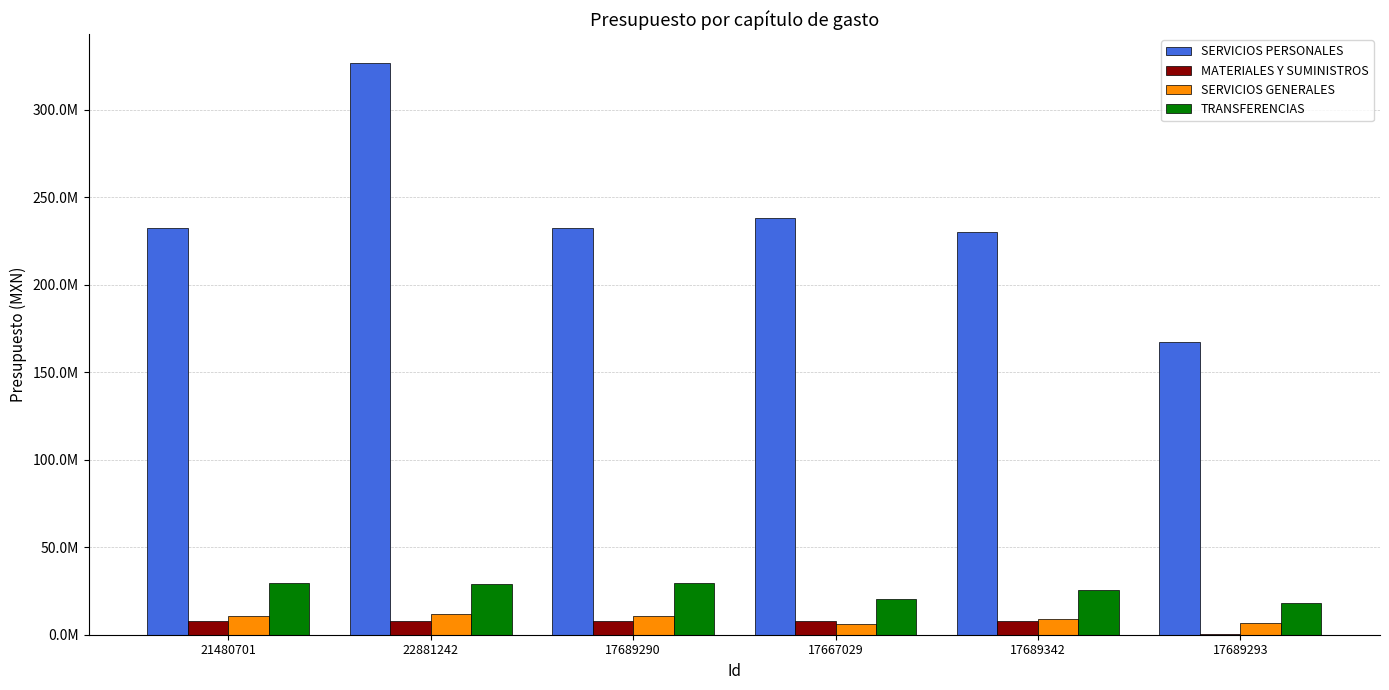

What is the value of the MATERIALES Y SUMINISTROS bar at the 5th from the left?

7872855.7